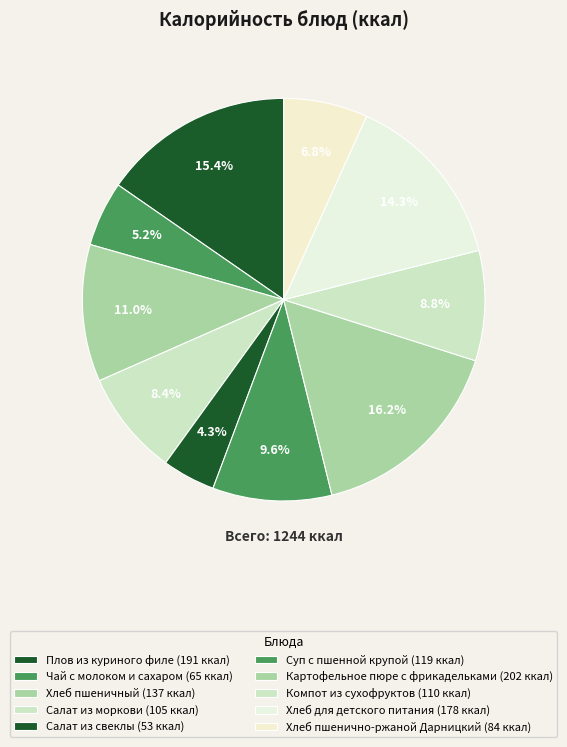

How many segments does this pie chart have?

10